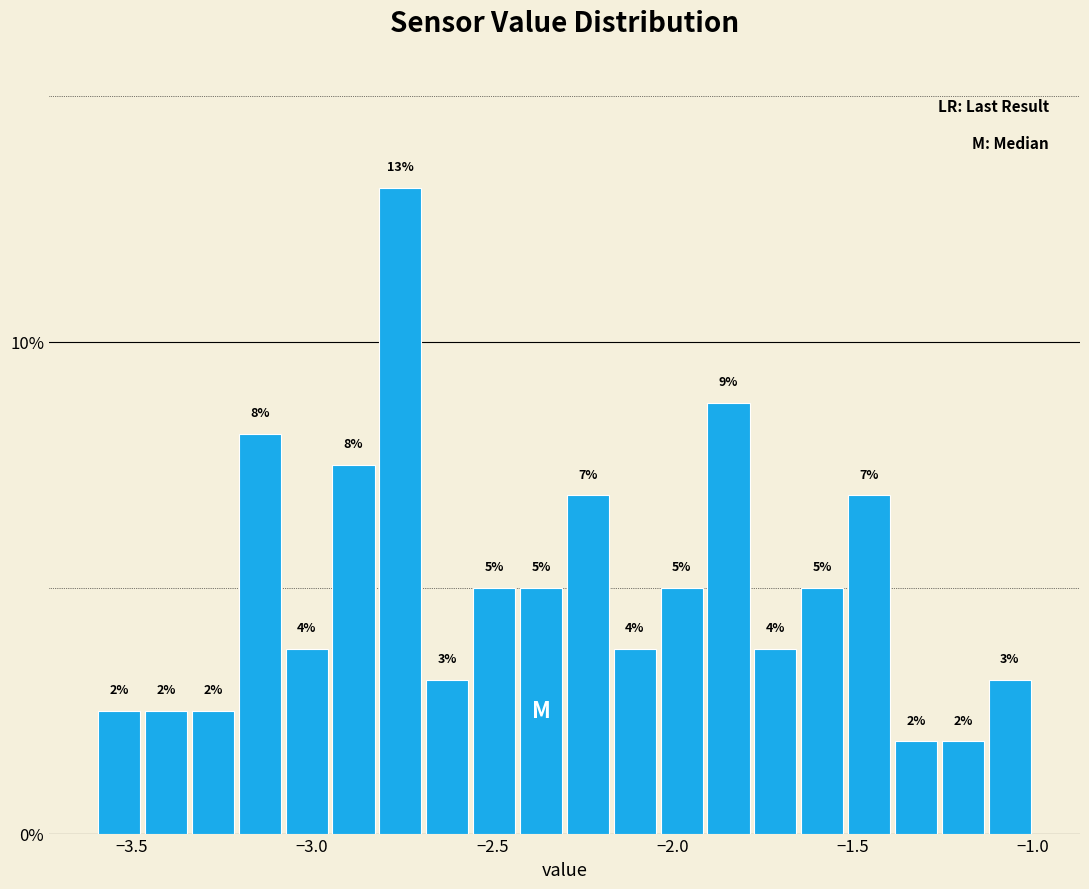

Read against the x-axis, roughly where is the centre of the tallest bar?

-2.75